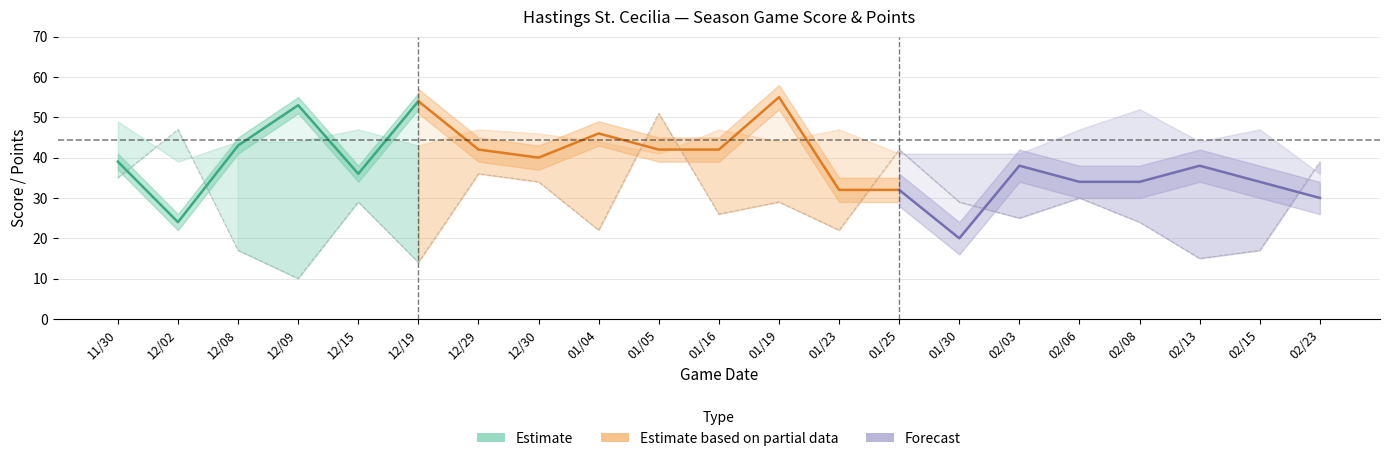

What is the difference between the highest and lowest values at 12?

25